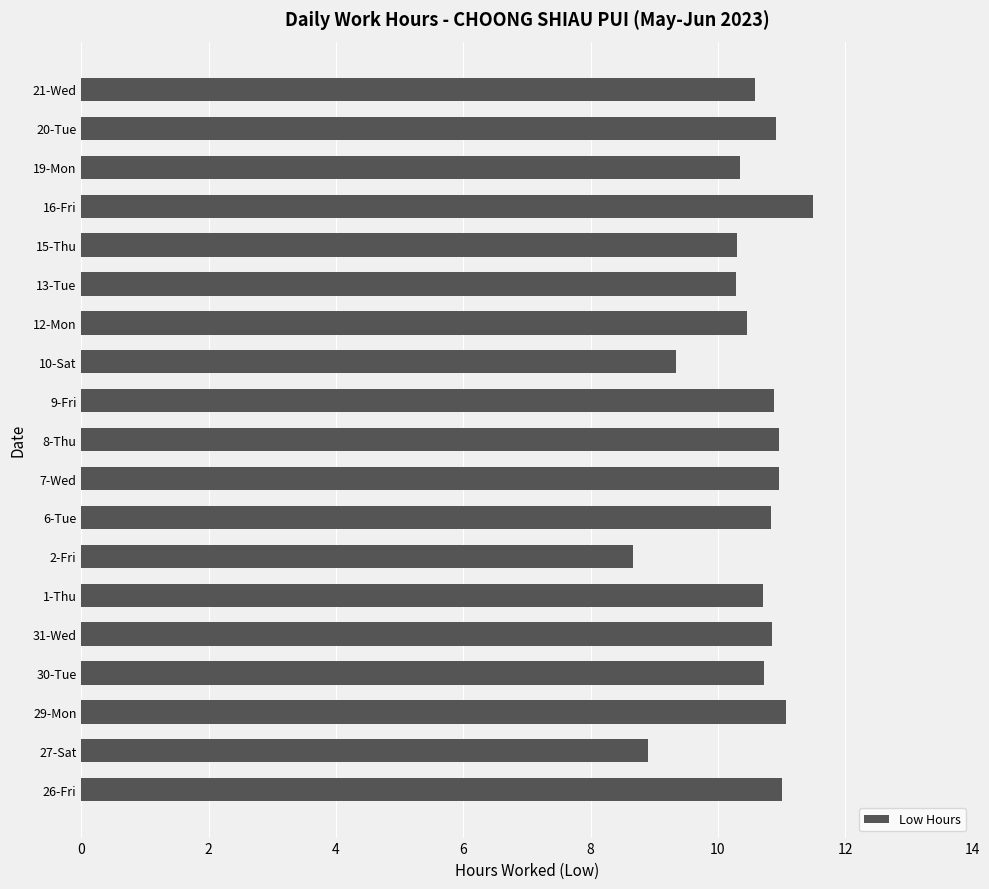

How many bars are there in total?

19